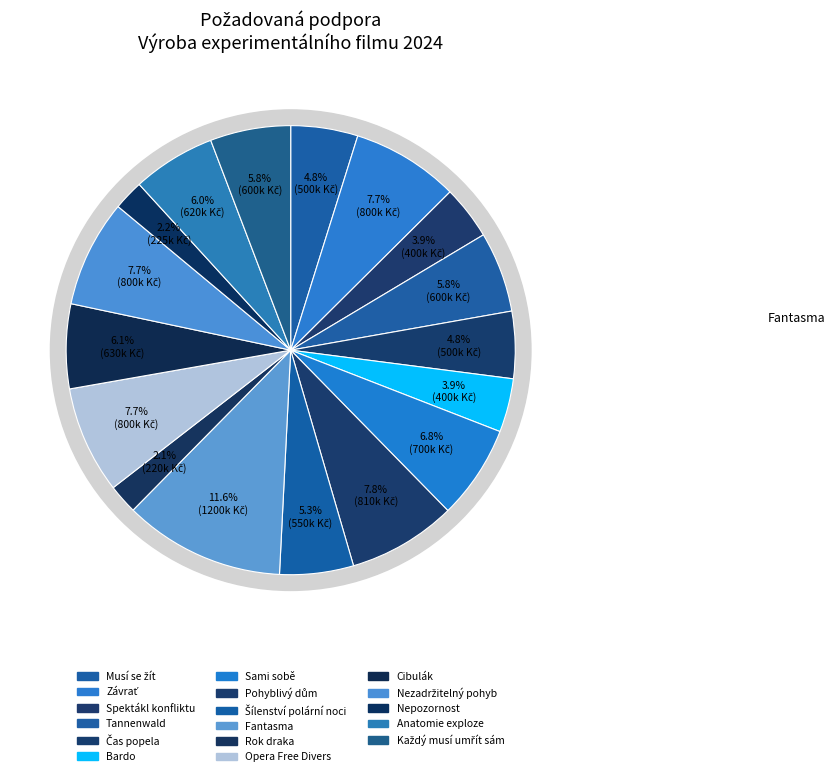

The Opera Free Divers slice represents 1% of the pie. True or false?

False